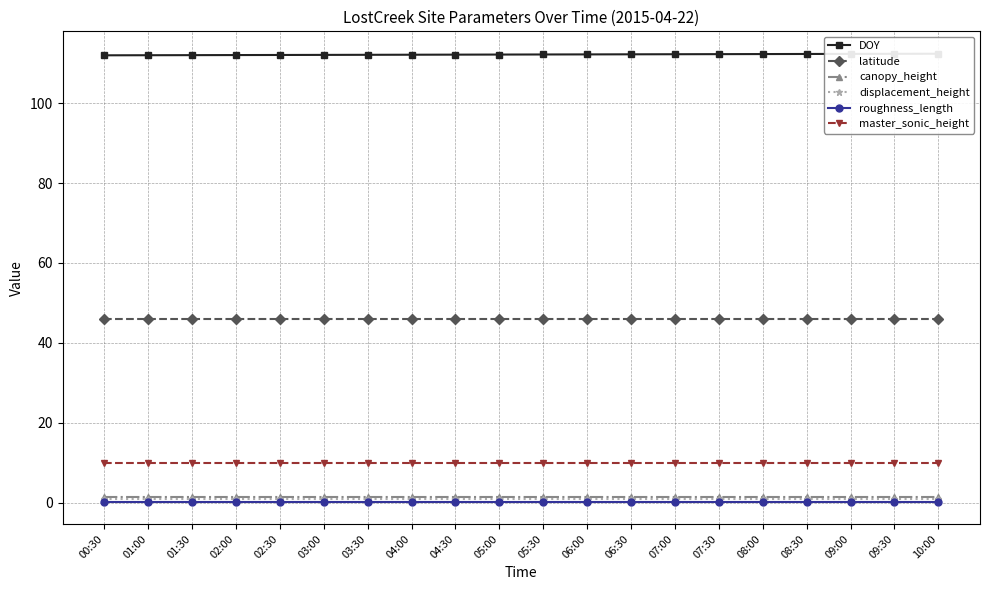

Which series changed the most between 01:00 and 04:00?

DOY